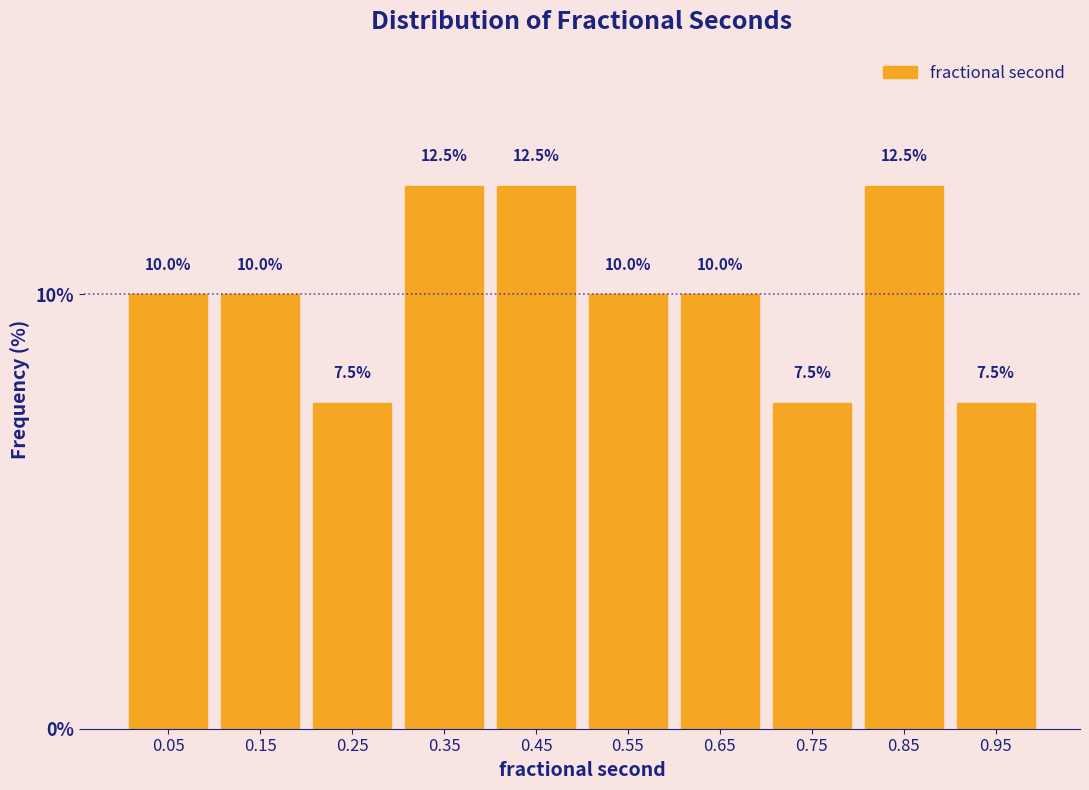

Reading left to right, list every bar in this chart as the range it spans on the x-axis followed by its height.

0.0 to 0.1: 10.0
0.1 to 0.2: 10.0
0.2 to 0.3: 7.5
0.3 to 0.4: 12.5
0.4 to 0.5: 12.5
0.5 to 0.6: 10.0
0.6 to 0.7: 10.0
0.7 to 0.8: 7.5
0.8 to 0.9: 12.5
0.9 to 1.0: 7.5